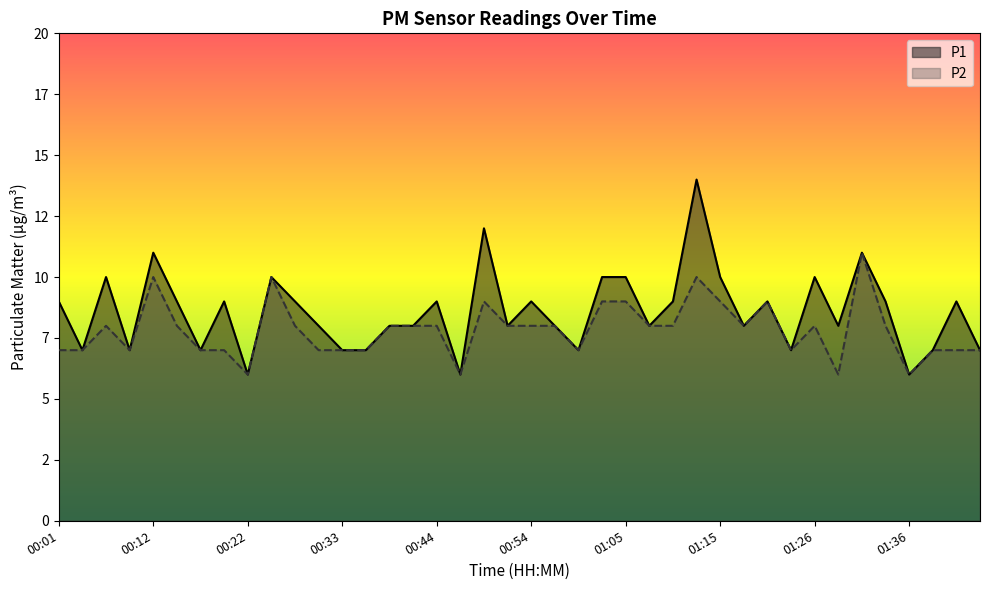

What is the total value across all series at 00:46?

12